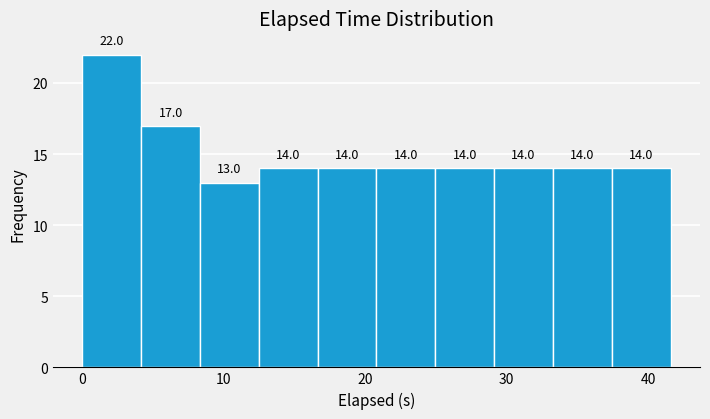

Which range on the x-axis has the tallest bar?

0 to 4